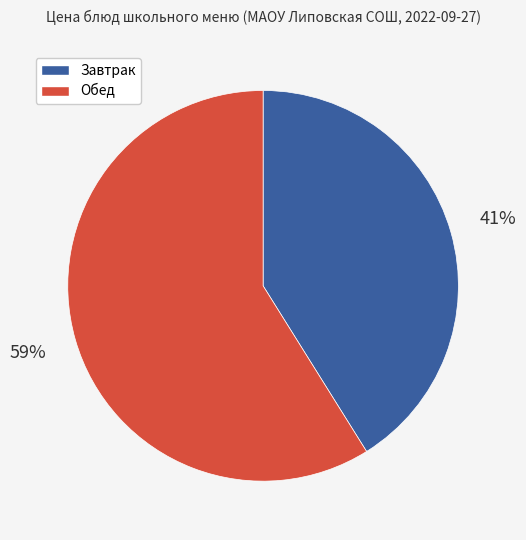

Is there a majority slice in this chart?

Yes